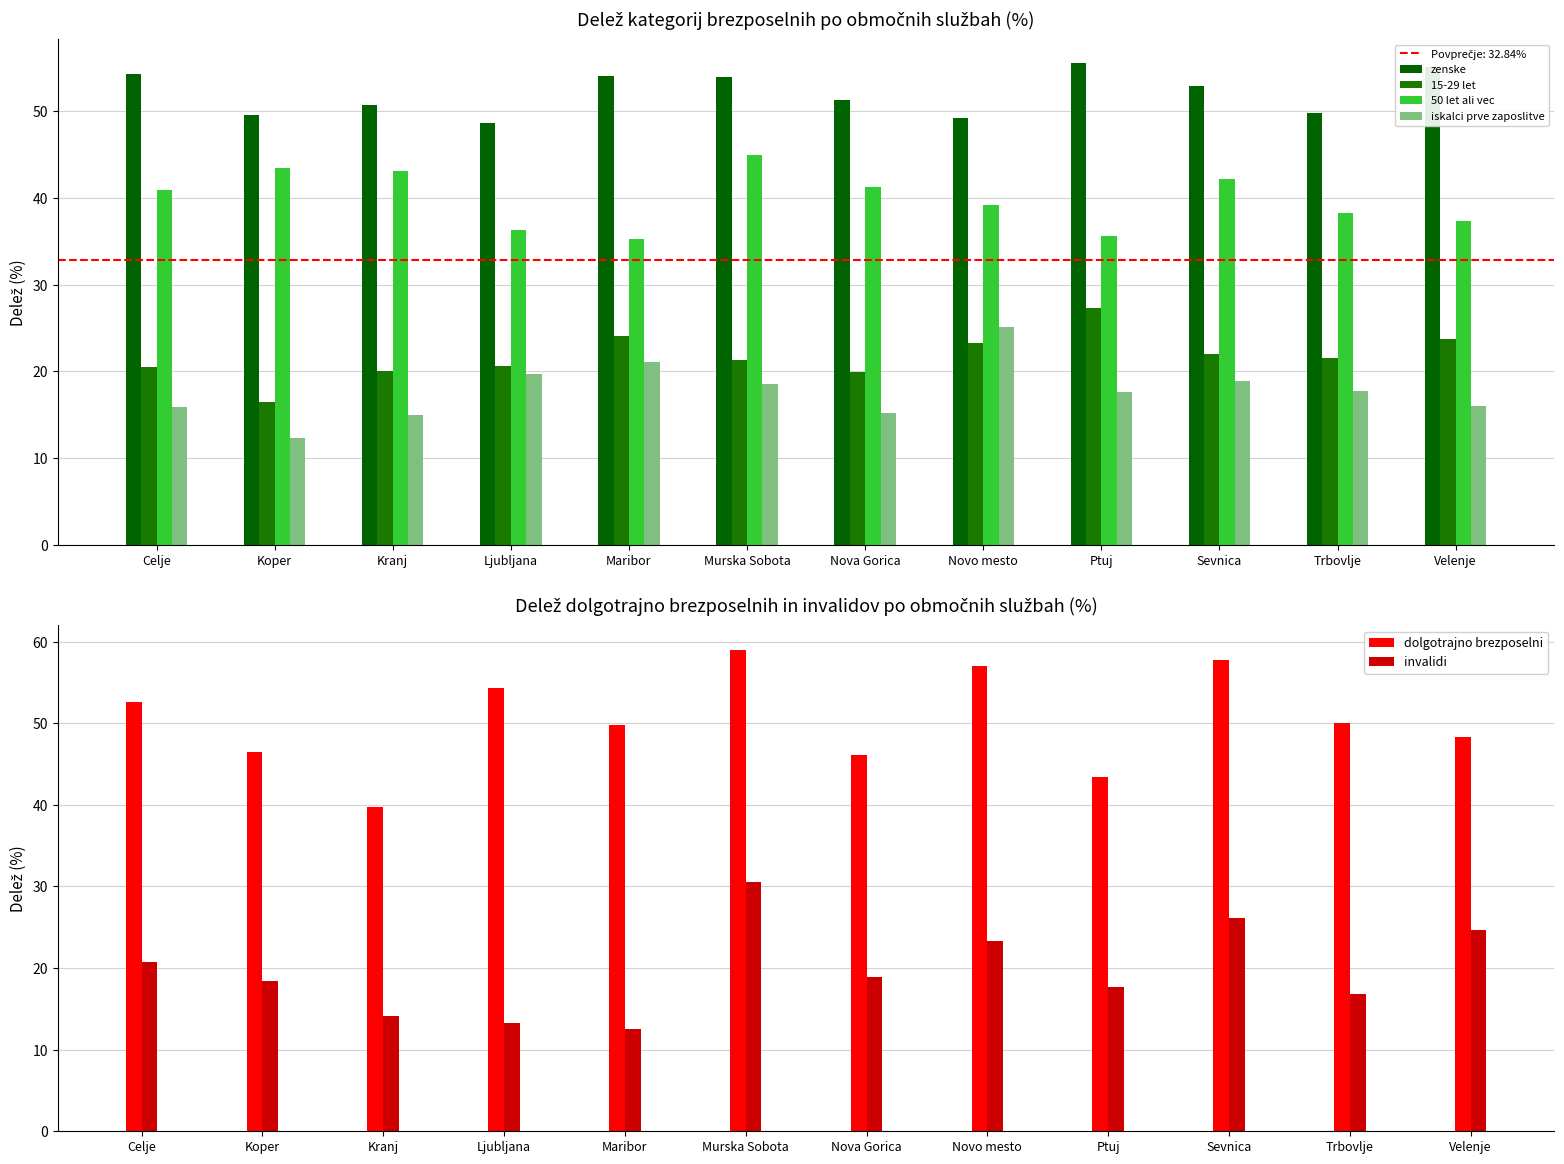

What is the lowest value of the 15-29 let series?

16.5